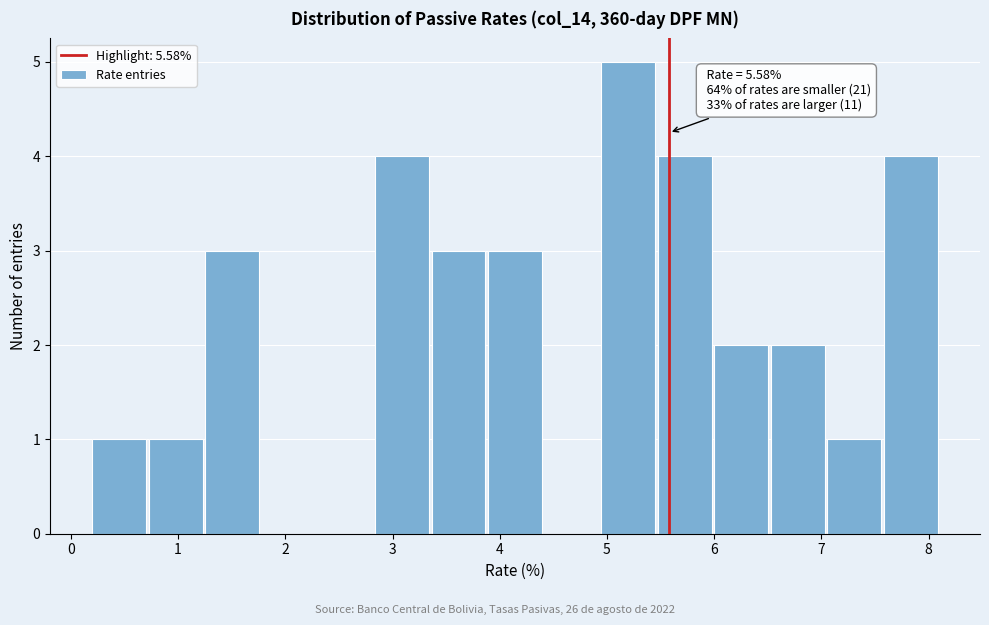

Which range on the x-axis has the tallest bar?

4.9 to 5.5